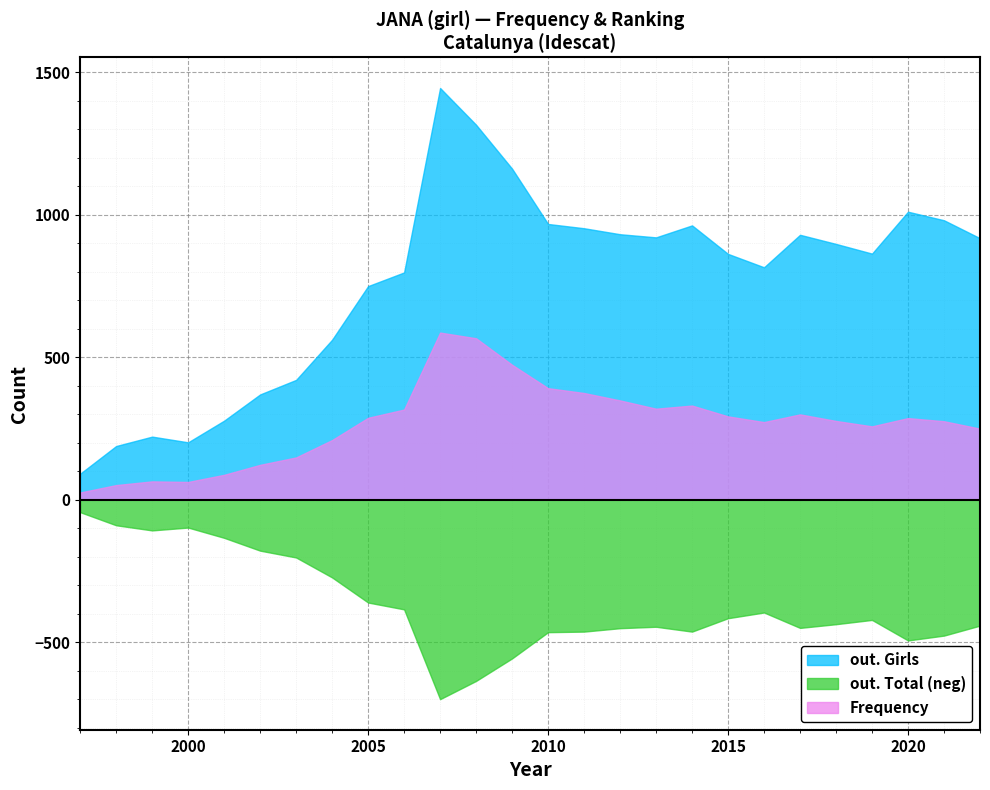

What is the approximate value of out. Girls at 2003?

420